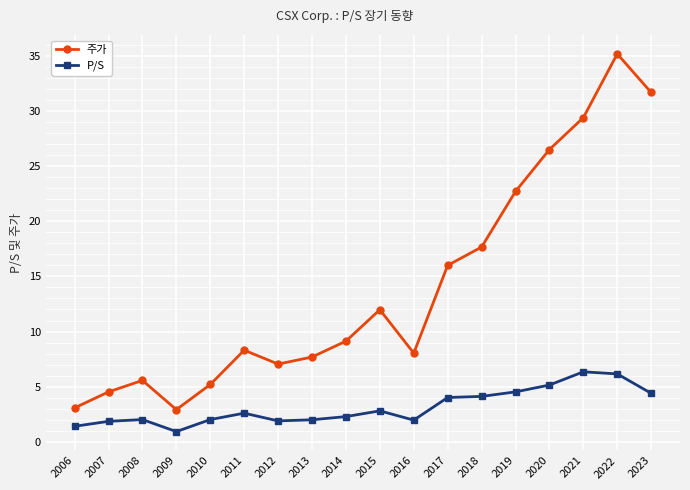

How many interior local peaks does the 주가 series have?

4